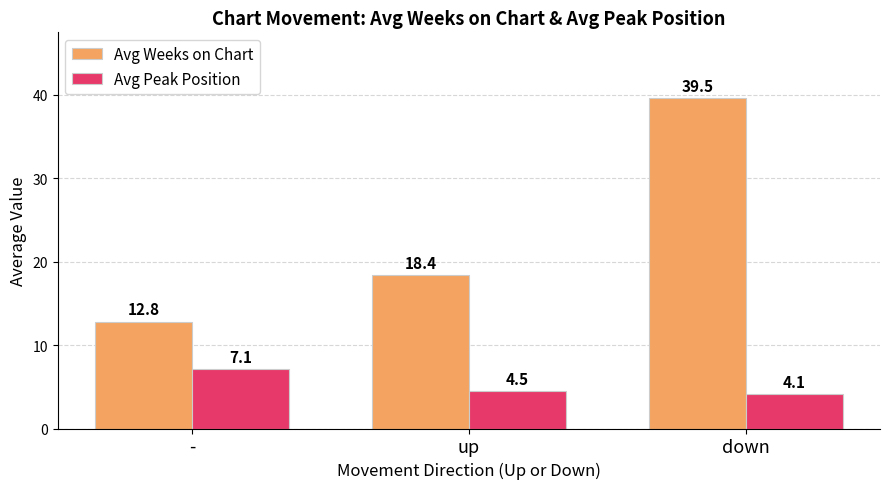

Which series has the largest total across all categories?

Avg Weeks on Chart